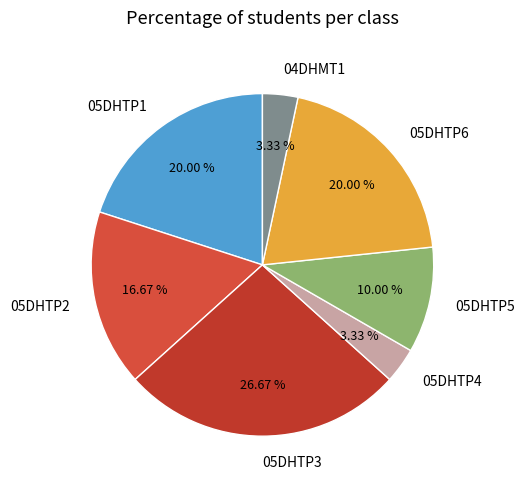

To the nearest percent, what is the difference between the largest and smallest slice percentages?

23%